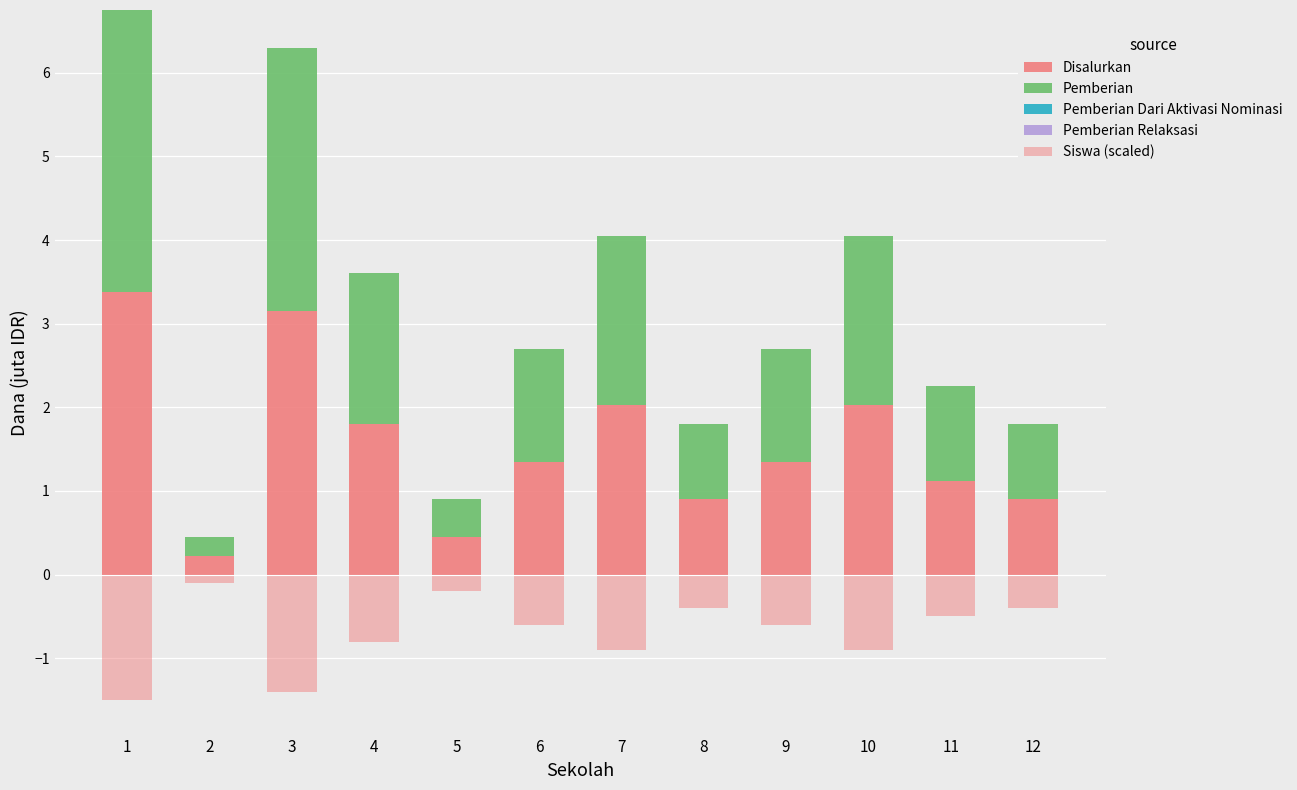

Which series changed the most between 3 and 8?

Disalurkan